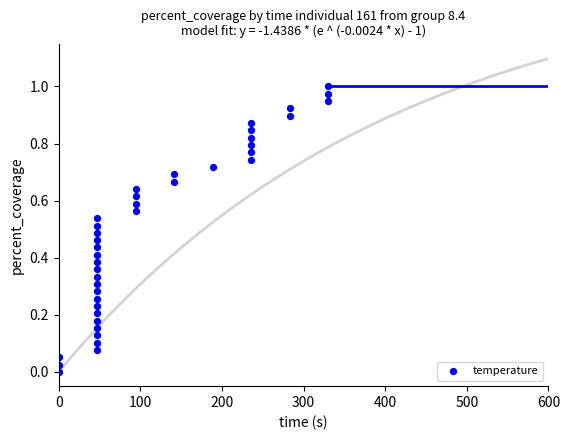

What is the range of X values (max minus min)?

330.0